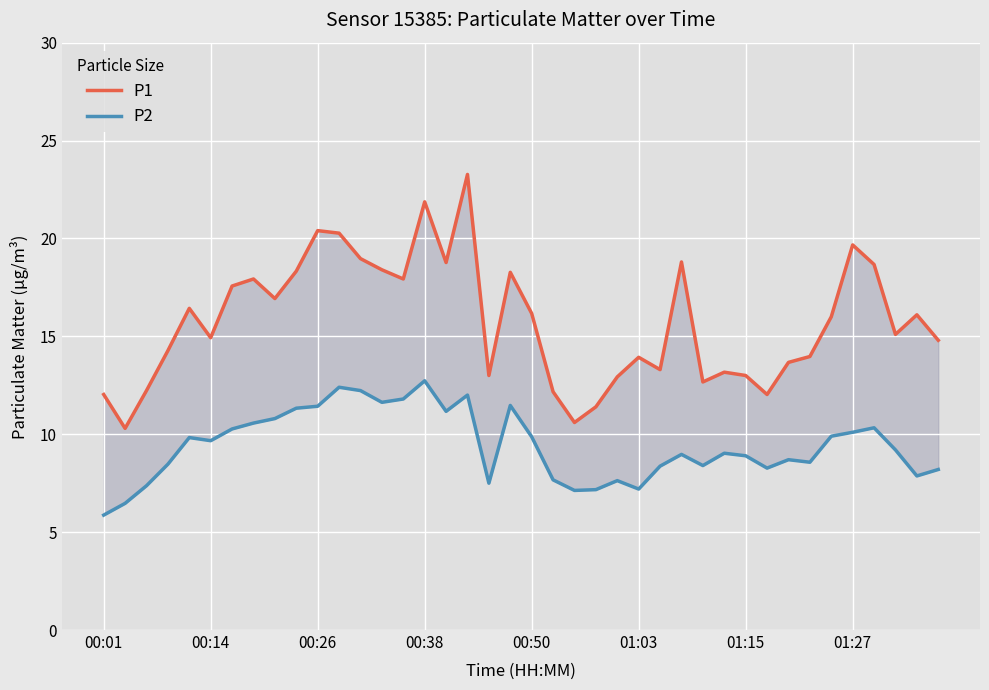

In P2, how many points are lower than both neighbors (excluding endpoints)?

10